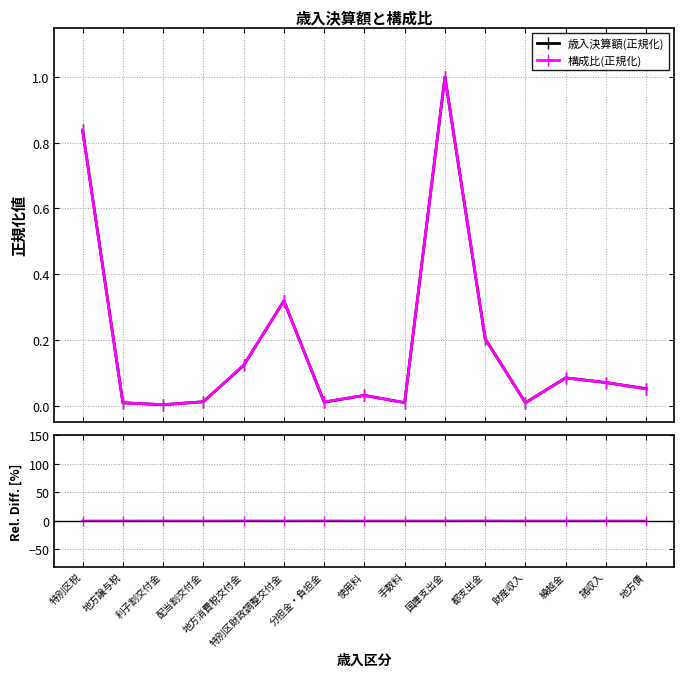

Does the chart have visible grid lines?

Yes